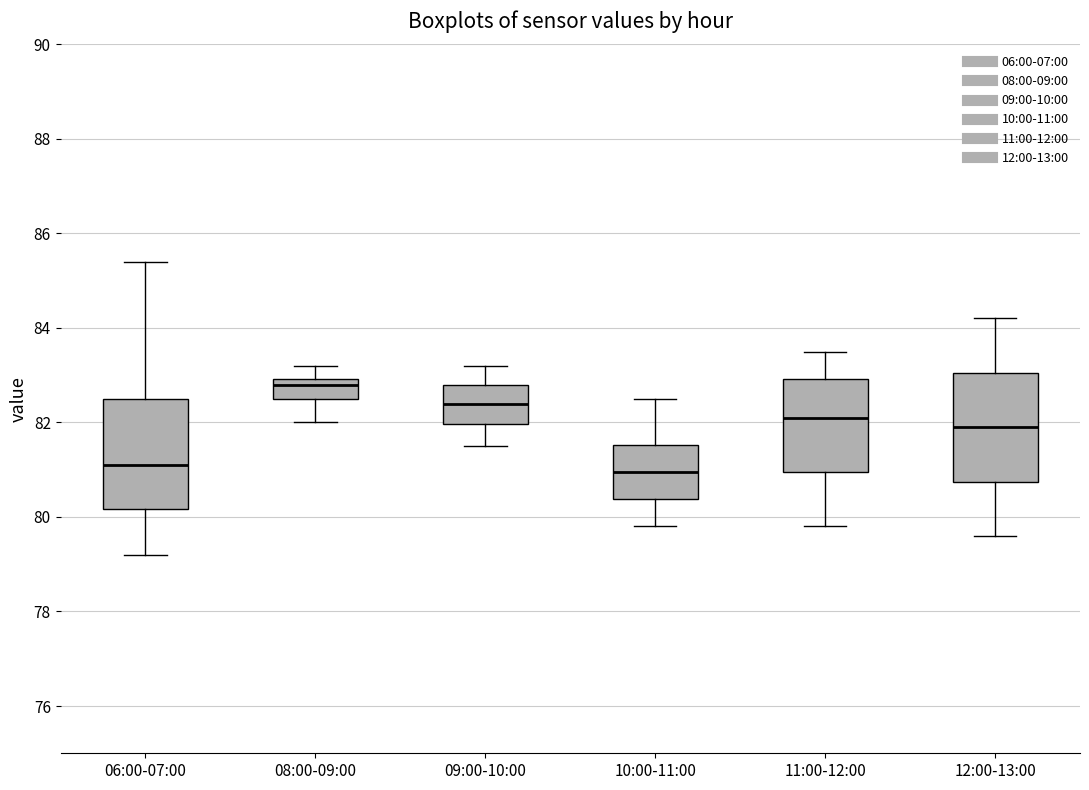

Reading left to right, transcribe this box plot: for each box, give where its median line is, the range the box spans, and where its two whiskers end, as read against the y-axis. The values are not printed on the chart, so give them approximately, as read against the axis.

06:00-07:00: median 81.2, box 80.2 to 82.6, whiskers 79.2 to 85.4
08:00-09:00: median 82.8, box 82.6 to 83.0, whiskers 82.0 to 83.2
09:00-10:00: median 82.4, box 82.0 to 82.8, whiskers 81.6 to 83.2
10:00-11:00: median 81.0, box 80.4 to 81.6, whiskers 79.8 to 82.6
11:00-12:00: median 82.2, box 81.0 to 83.0, whiskers 79.8 to 83.6
12:00-13:00: median 82.0, box 80.8 to 83.0, whiskers 79.6 to 84.2